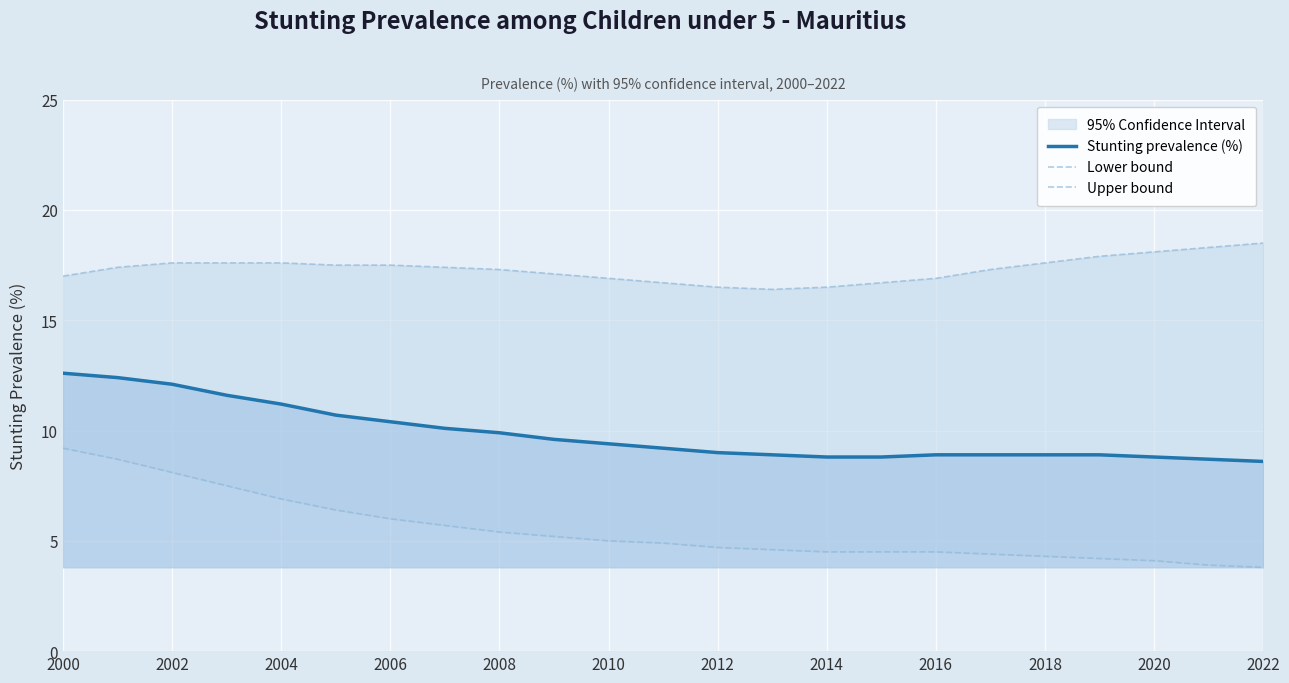

How many lines are shown in the chart?

3